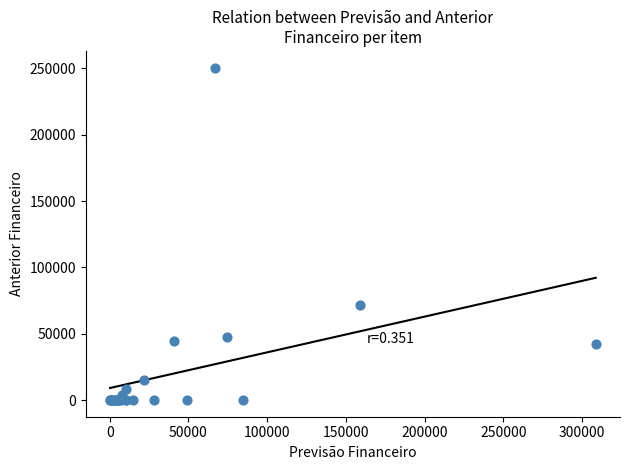

What Y value in the scatter plot is closest to 125337?

71684.8